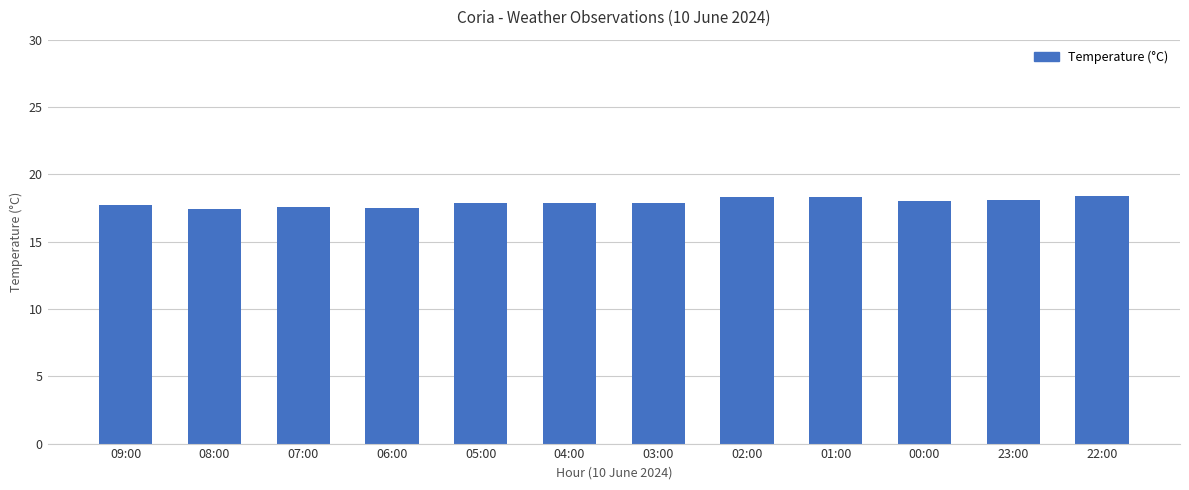

What is the change in value from 09:00 to 22:00?

+0.7